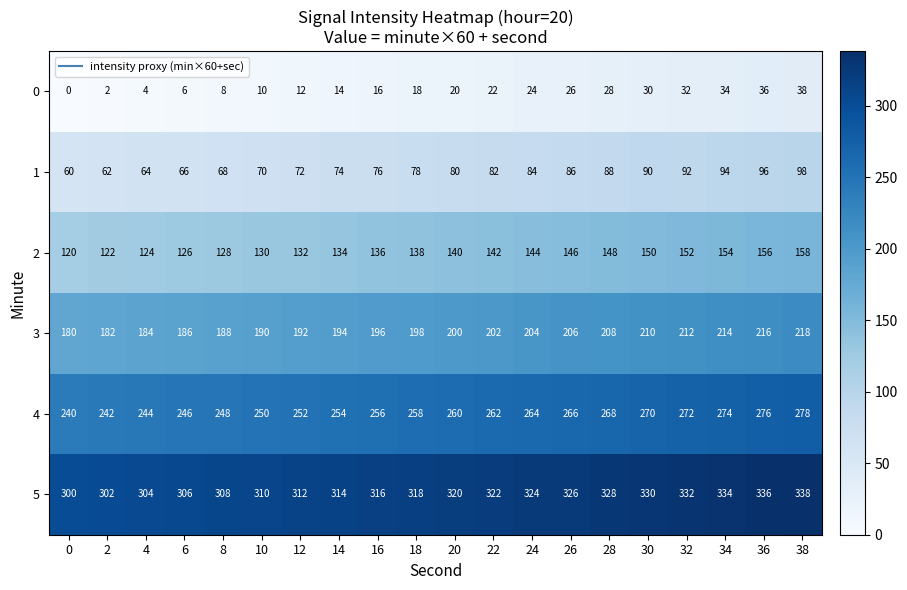

At which category is the sum across all series the highest?

38